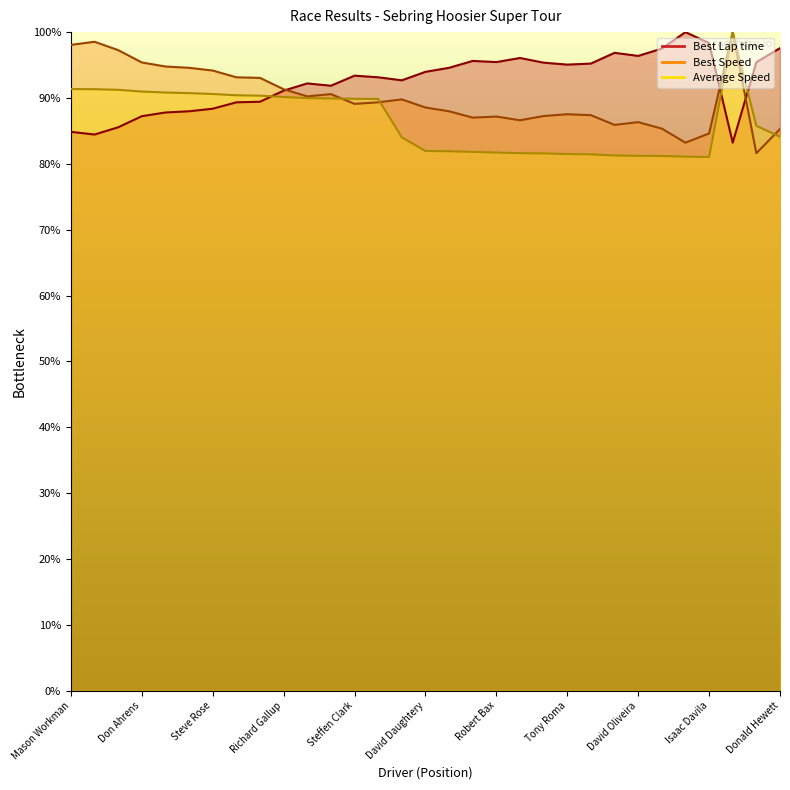

Between which two adjacent categories do Best Lap time and Average Speed first intersect?

Mark Weber and Richard Gallup